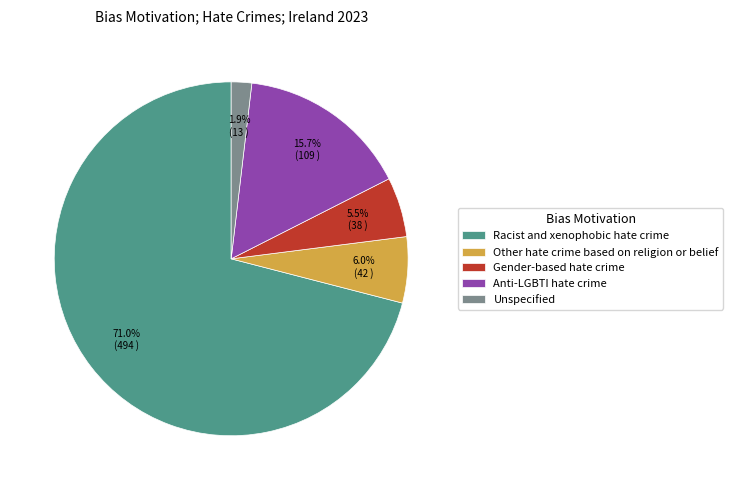

True or false: Other hate crime based on religion or belief accounts for 6% of the total.

True